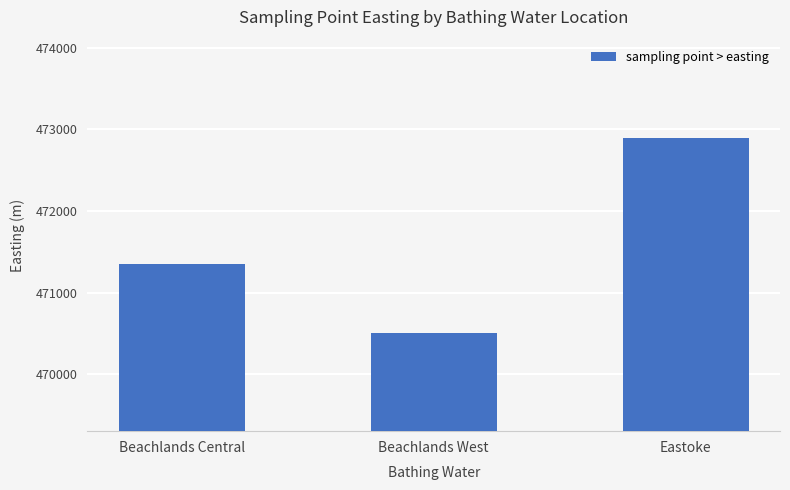

Which category has the lowest value across all series?

Beachlands West